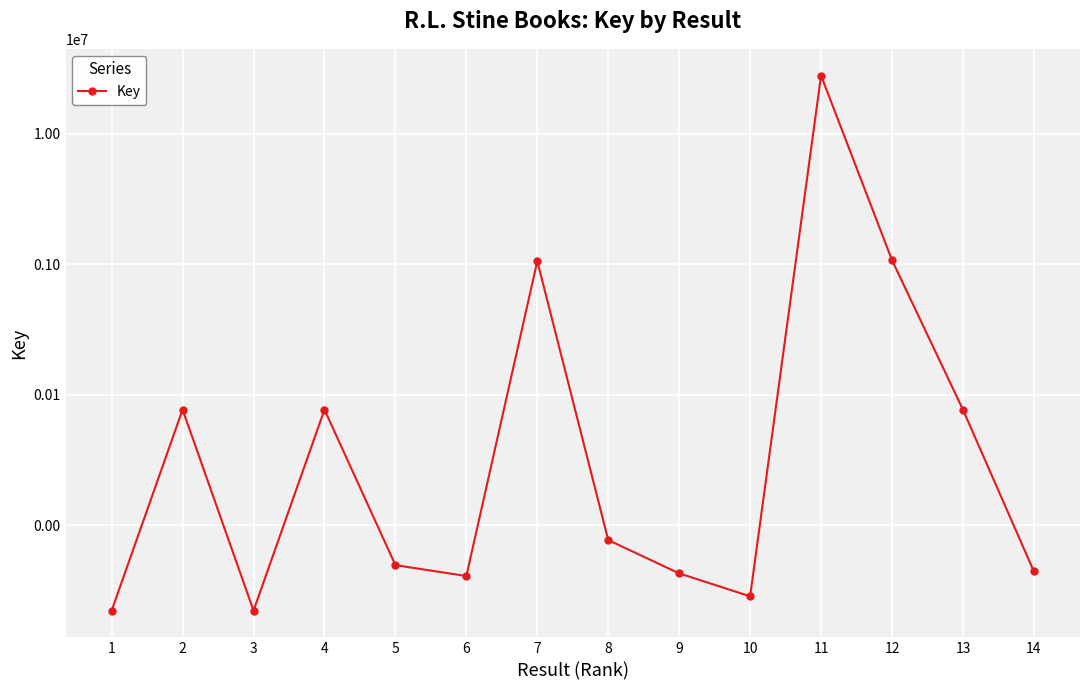

What is the difference between the second highest and second lowest values?

1074116